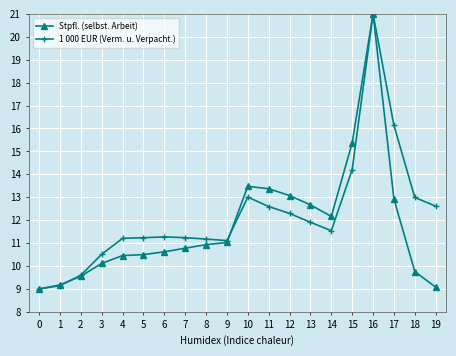

The value of Stpfl. (selbst. Arbeit) at 2 is 9.6. True or false?

True